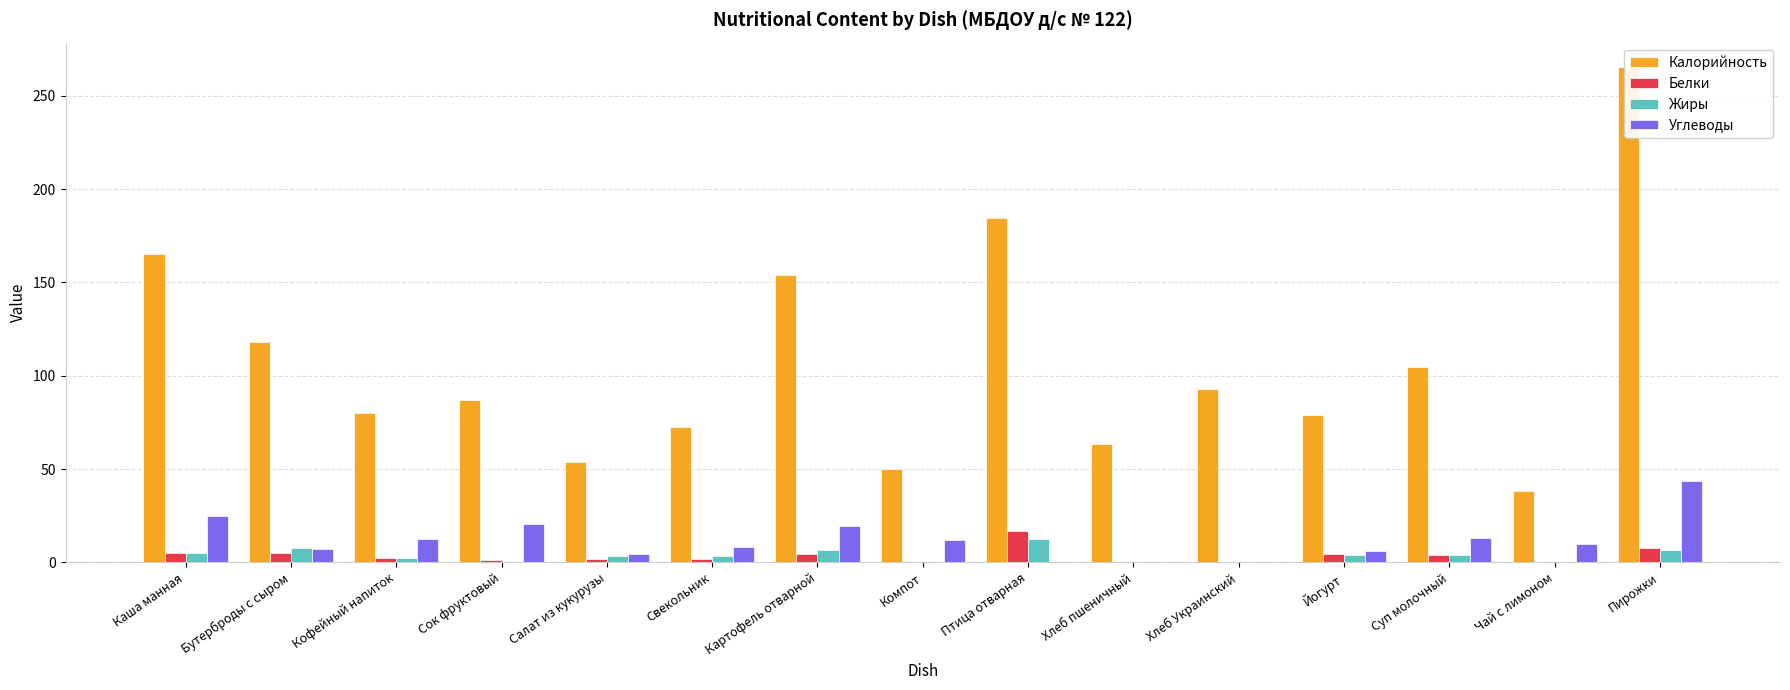

What is the spread (max minus min) of values at Компот?

49.8